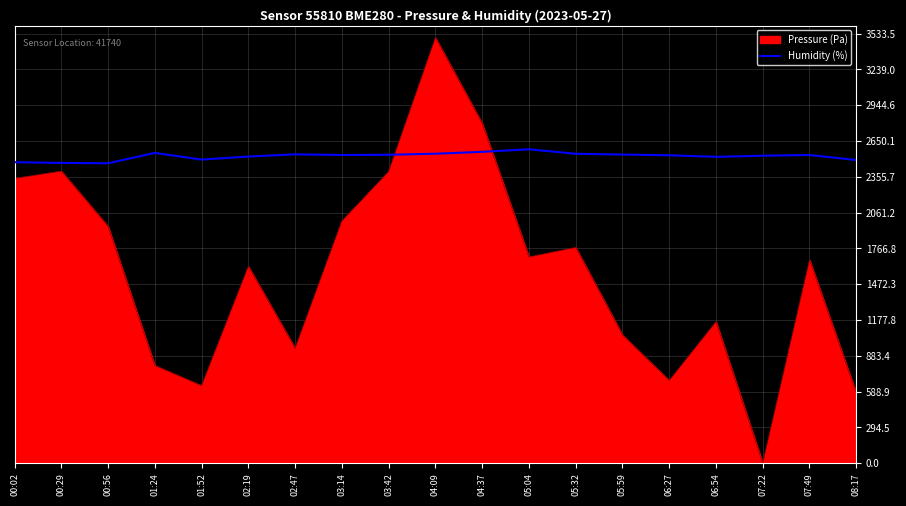

Which series changed the most between 06:54 and 07:22?

Pressure (Pa)